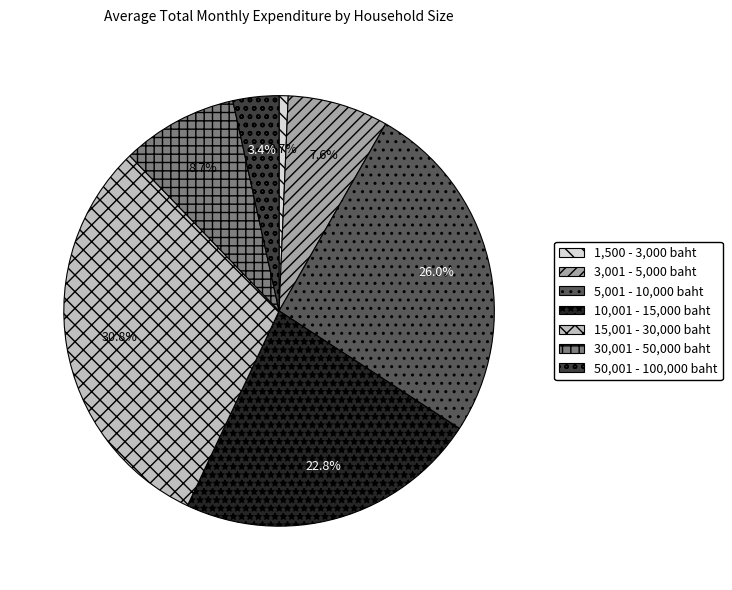

Count the number of slices in the pie.

7